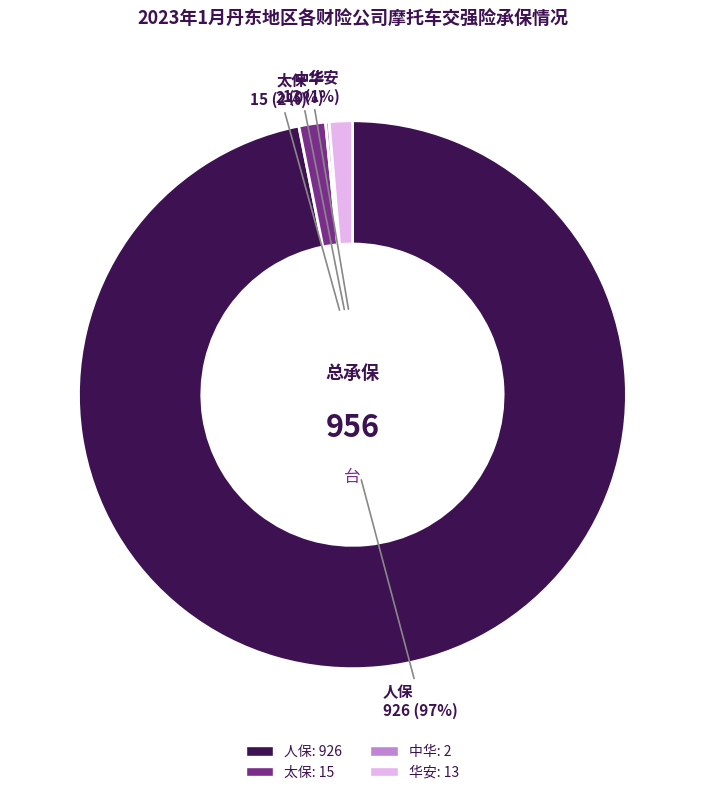

To the nearest percent, what is the average slice percentage?

25%